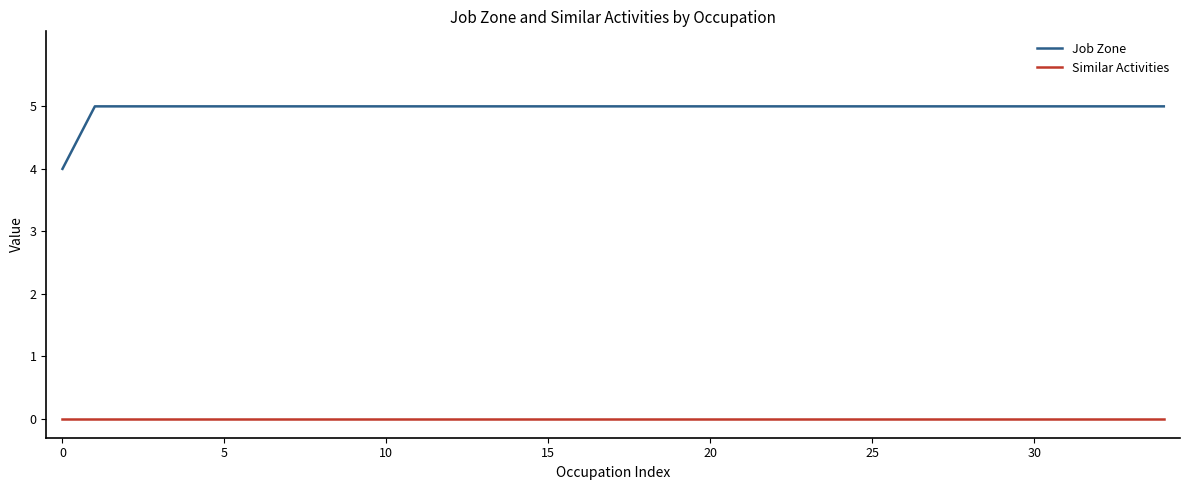

True or false: Similar Activities and Job Zone intersect in this chart.

False